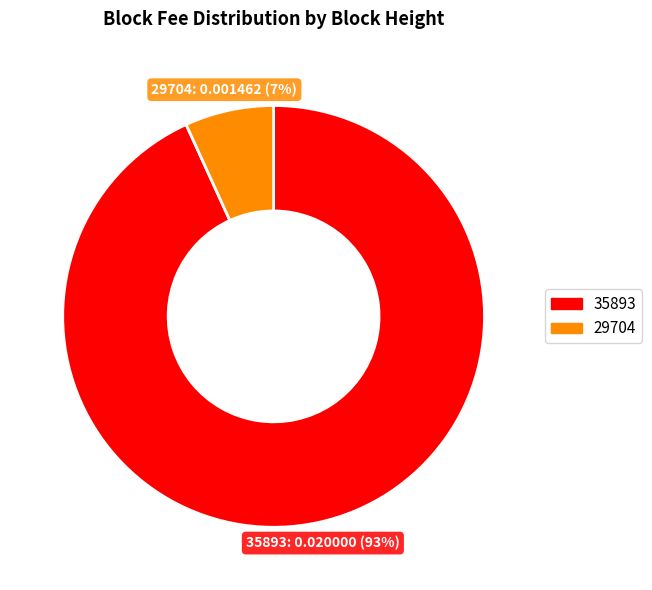

To the nearest percent, what percentage of the pie is 35893?

93%